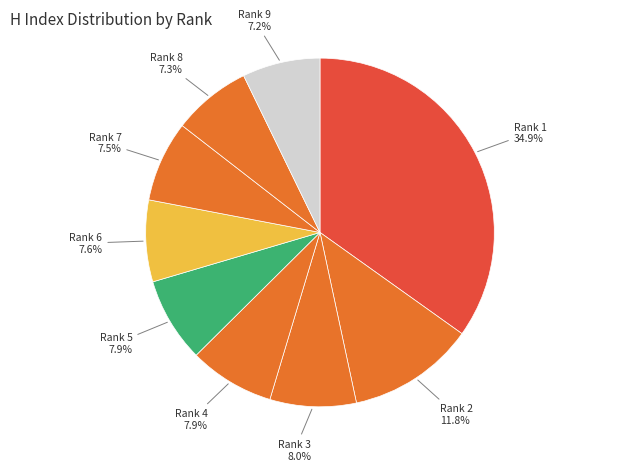

What is the smallest slice in the pie chart?

Rank 9